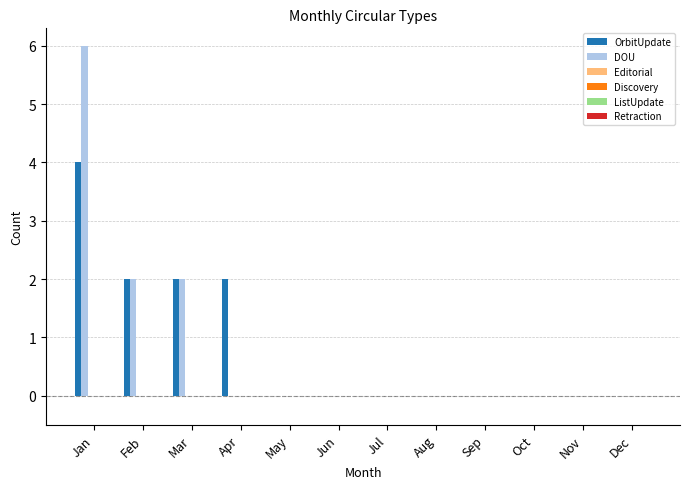

What is the sum of all DOU values?

10